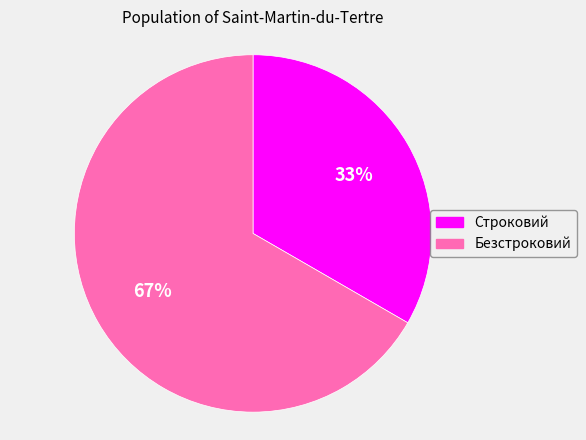

Which category has the biggest portion of the pie?

Безстроковий